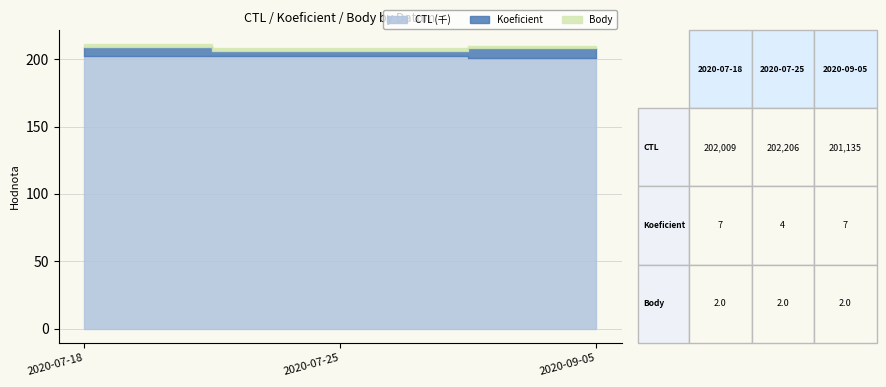

How many data points in CTL are above 202009?

1